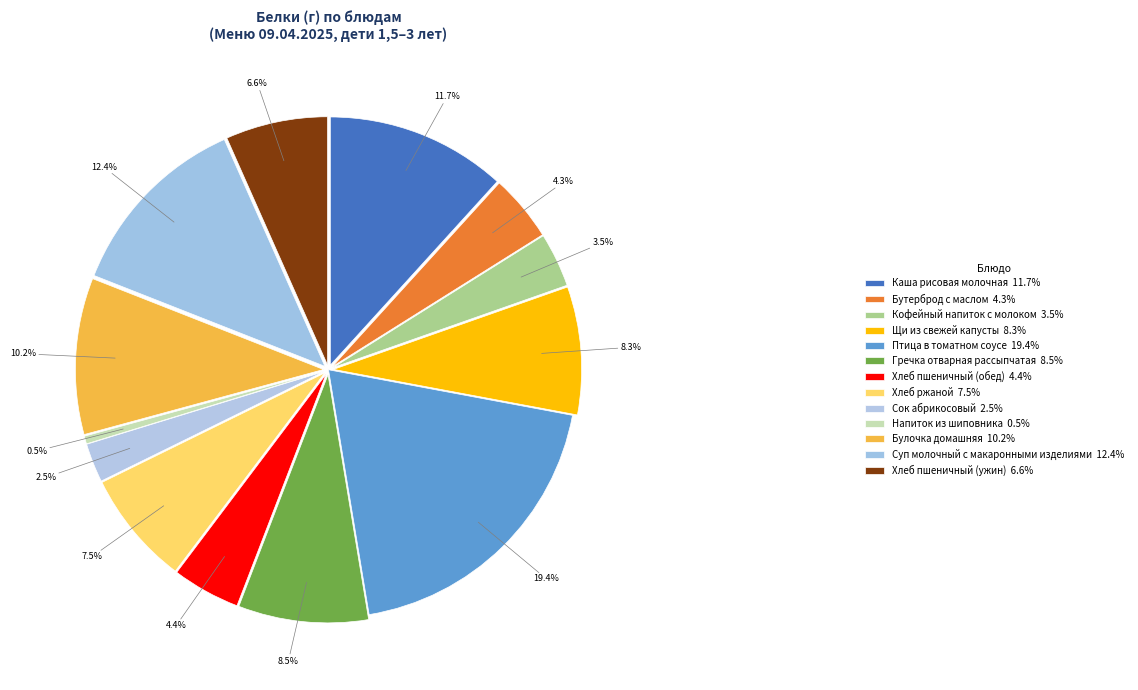

What is the total percentage of Хлеб ржаной and Кофейный напиток с молоком?

11.0%